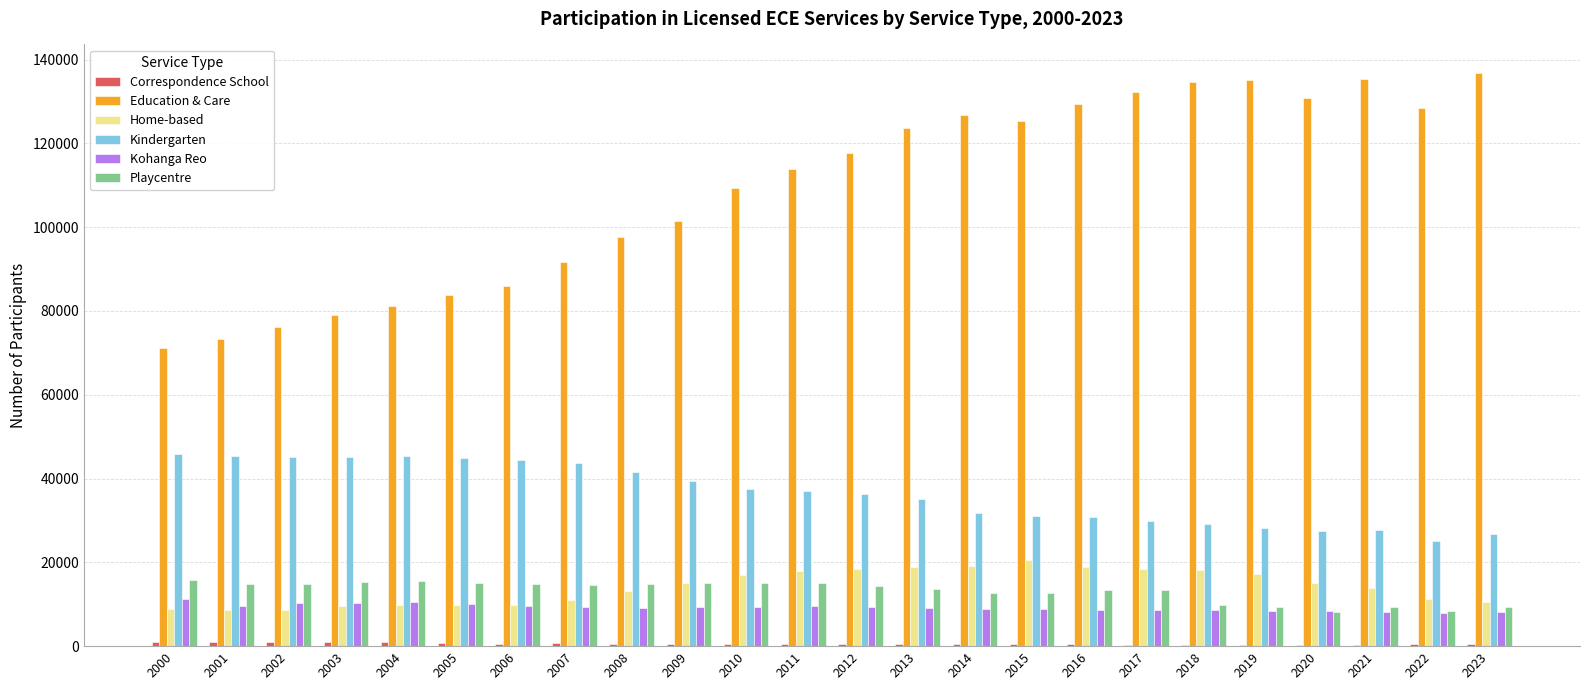

At which label does Kohanga Reo first exceed 9236?

2000